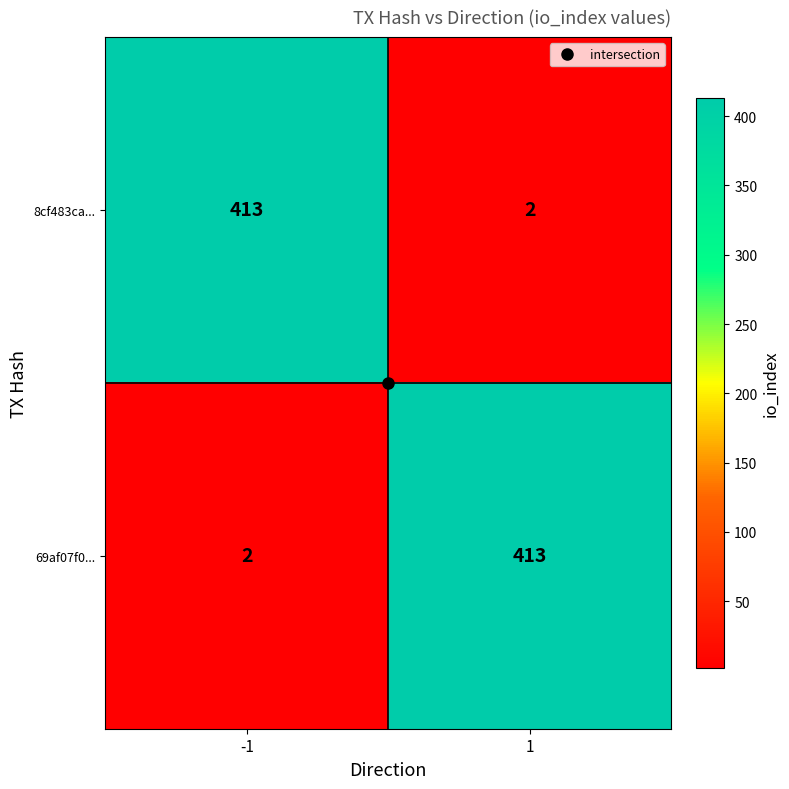

True or false: 69af07f0... has a value of 2 at -1.

True